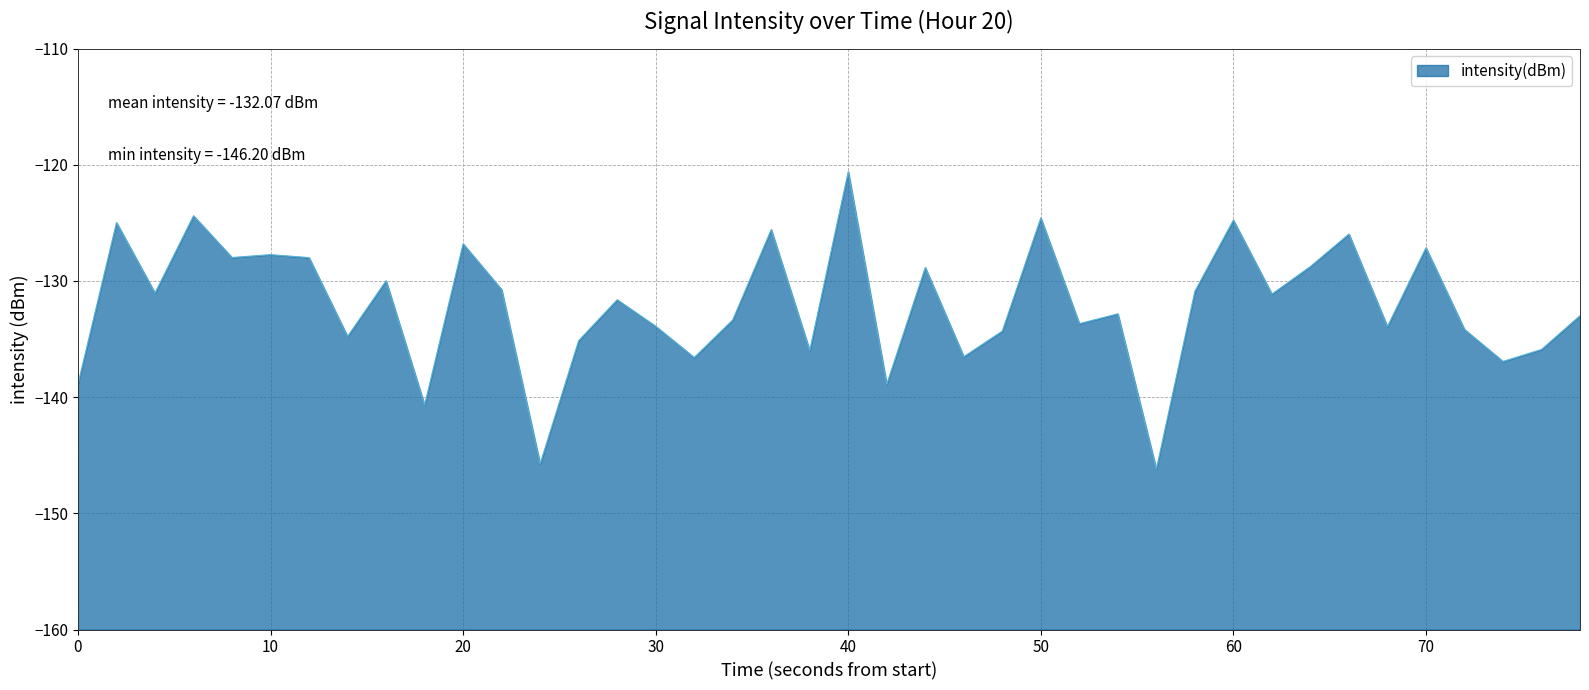

What is the difference between the maximum and minimum values?

25.6